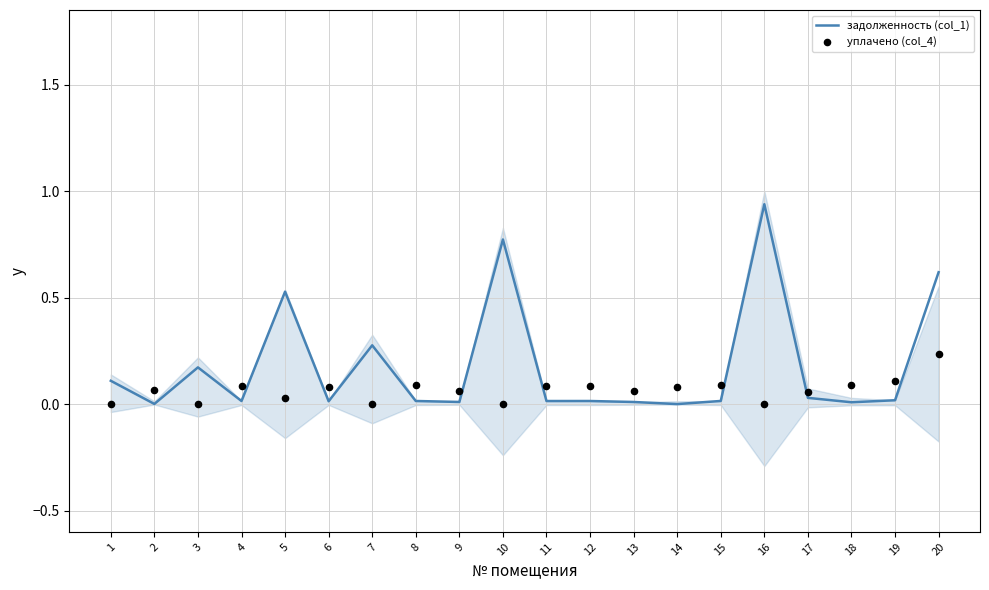

Is the value of уплачено (col_4) at 7 greater than the value of задолженность (col_1) at 1?

No